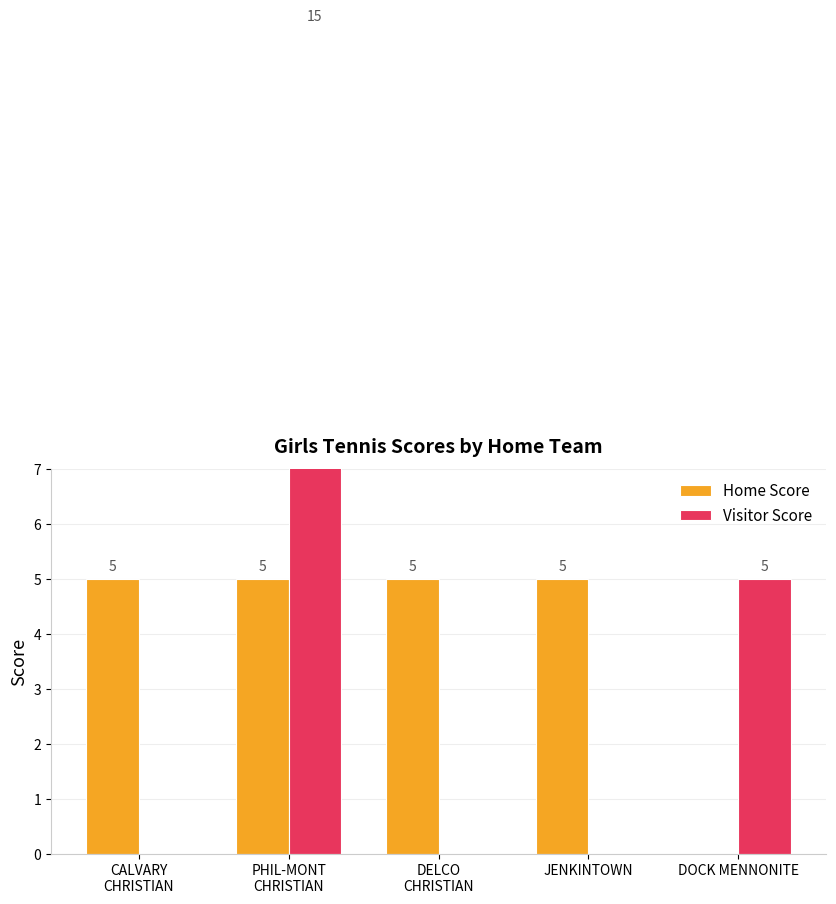

Which category has the highest value in the Home Score series?

CALVARY
CHRISTIAN